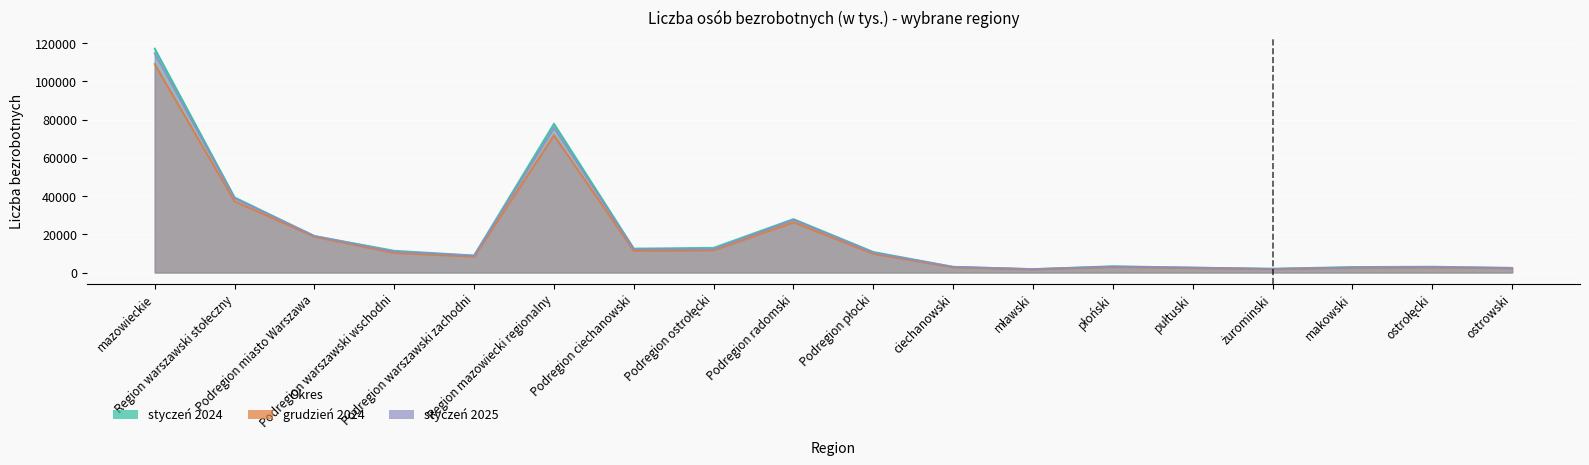

Reading left to right, list all the values displayed in this chart.

styczeń 2024: 117138	39295	19029	11374	8892	77843	12503	12919	27934	10744	2950	1764	3264	2556	1969	2852	3026	2389
grudzień 2024: 109020	37236	18713	10206	8317	71784	11362	11609	26274	9740	2727	1646	2890	2326	1773	2511	2674	2241
styczeń 2025: 114722	38851	19139	10929	8783	75871	12199	12193	27629	10337	2956	1754	3072	2537	1880	2583	2827	2380